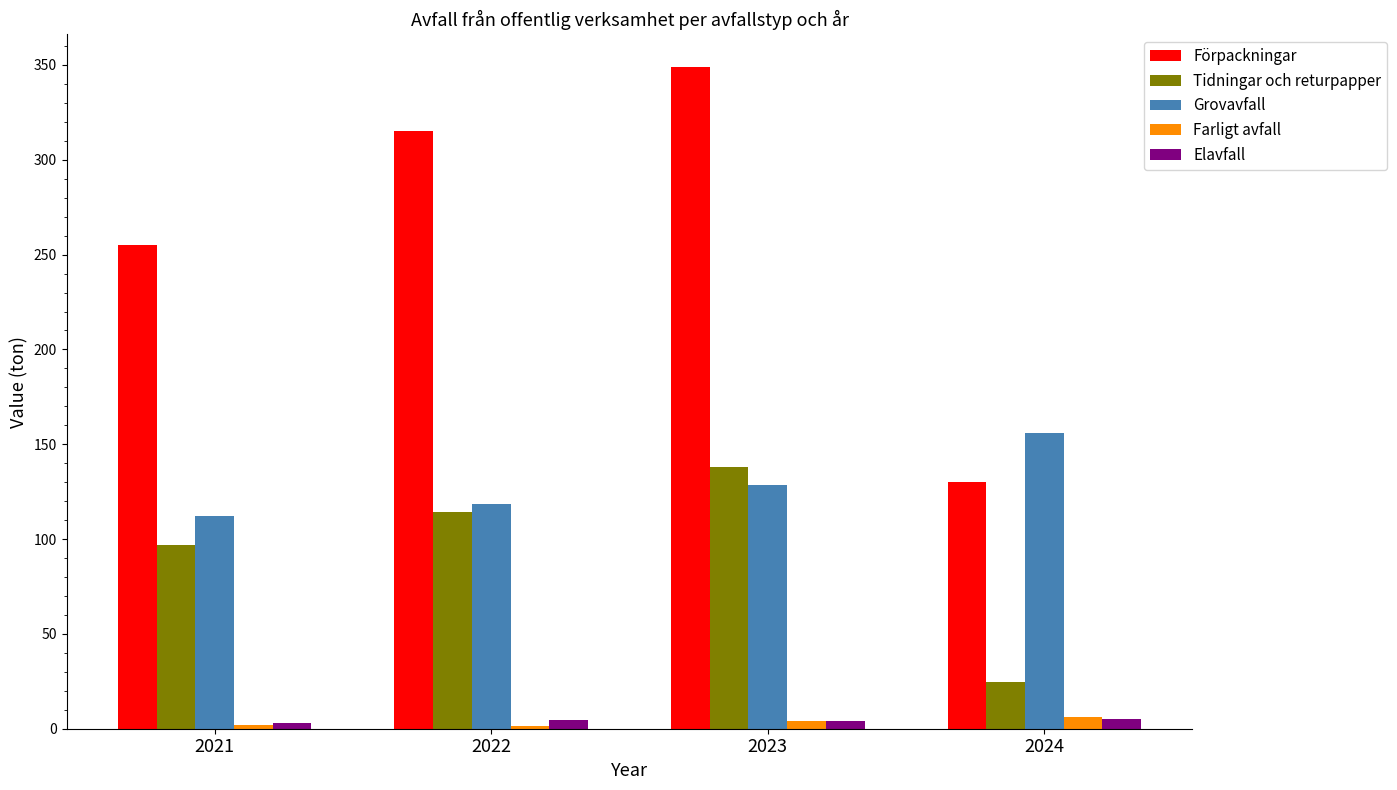

Which series has the largest range (max minus min)?

Förpackningar